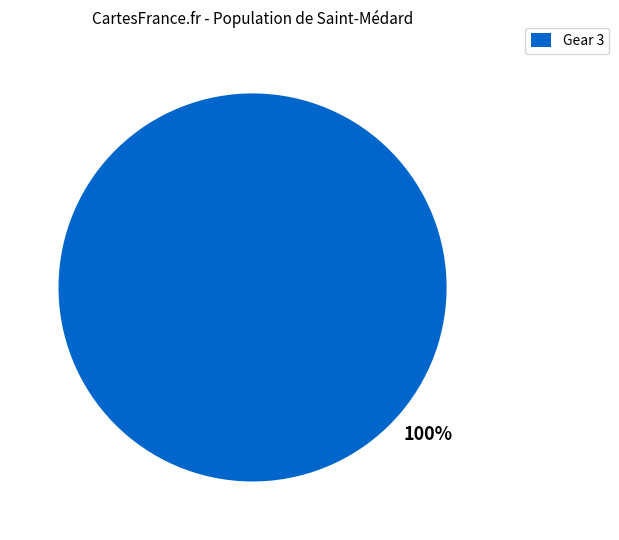

Is Gear 3 the majority of the pie?

Yes